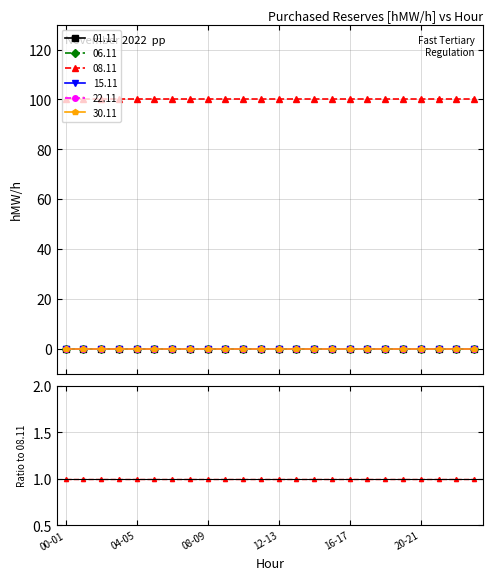

At how many categories does at least one series exceed 21?

24